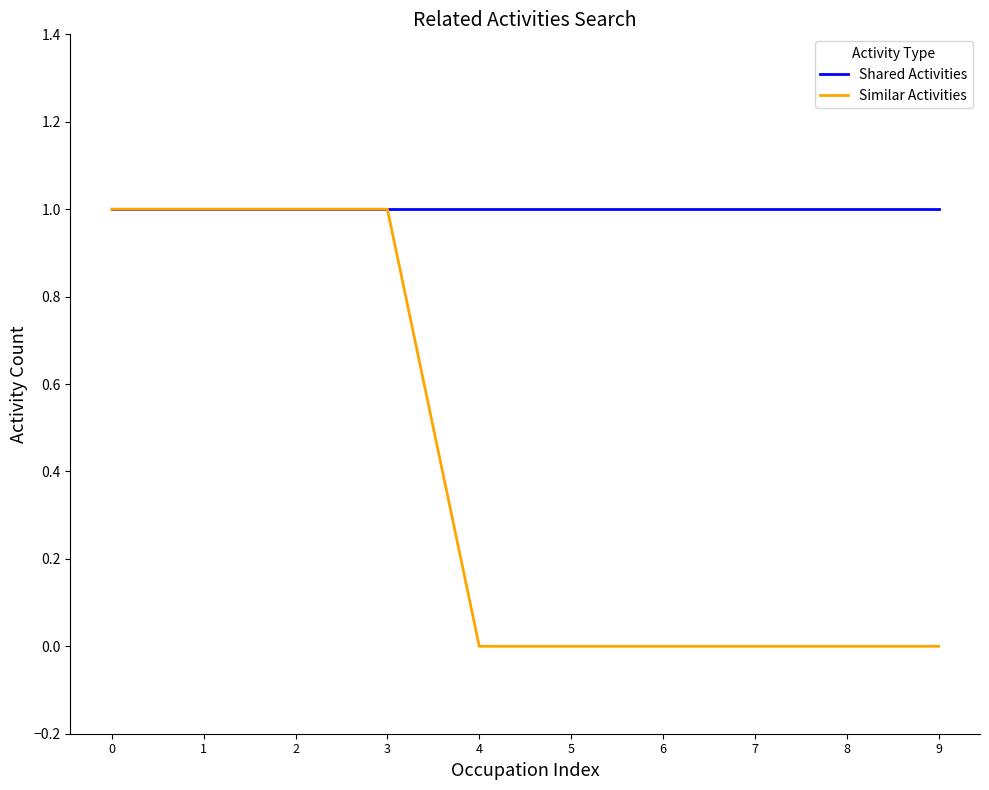

Rank the series by their average value, from highest to lowest.

Shared Activities, Similar Activities